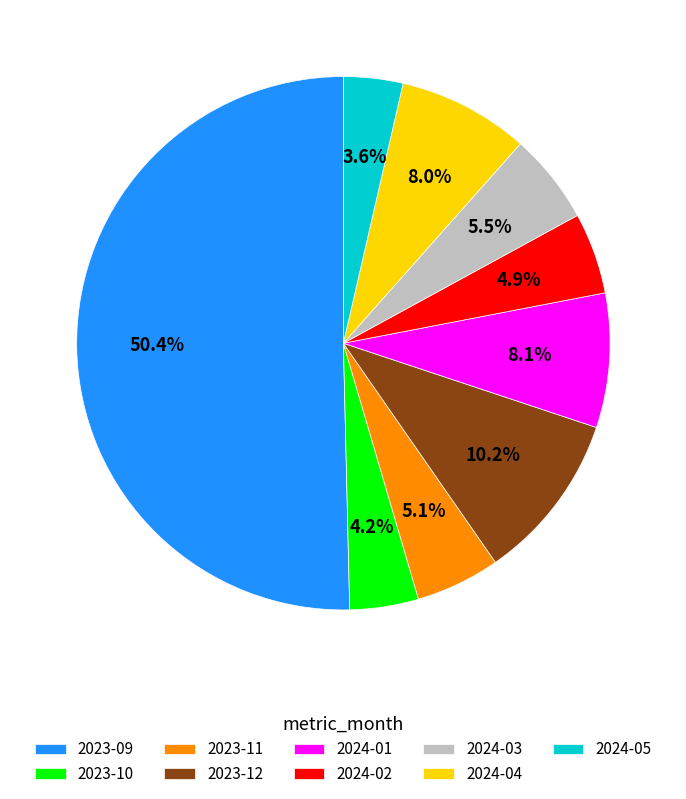

Which slice represents more than half of the pie?

2023-09